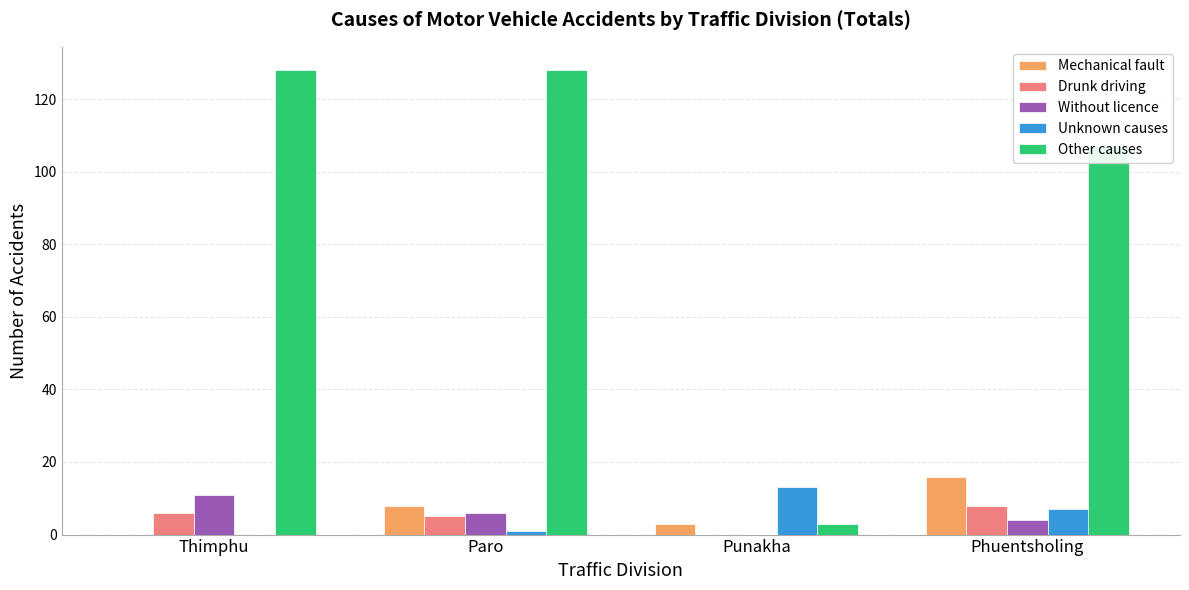

What is the sum of the Mechanical fault values at Paro and Phuentsholing?

24